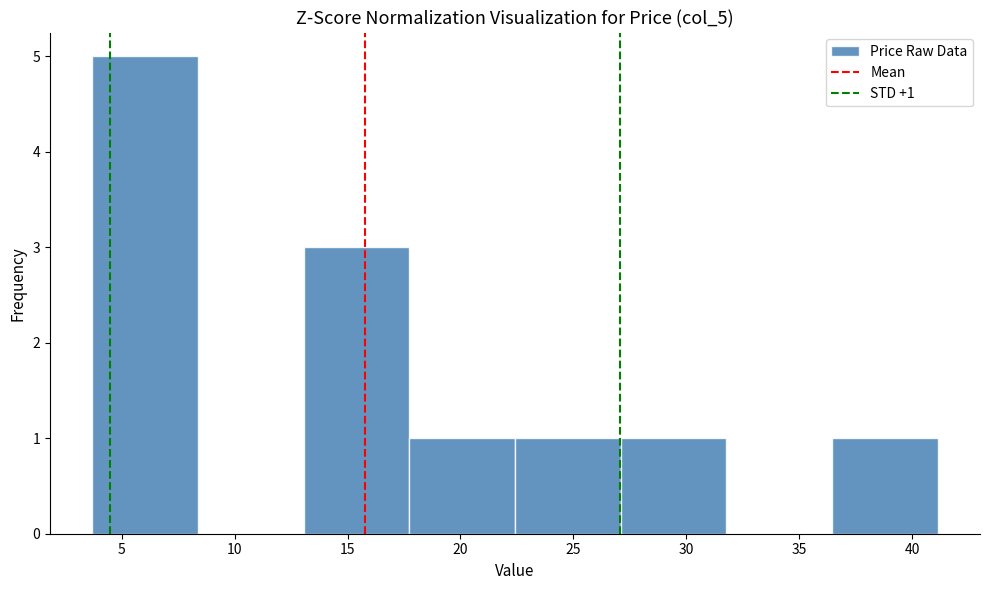

Over which range of the x-axis is the bar tallest?

3.5 to 8.5